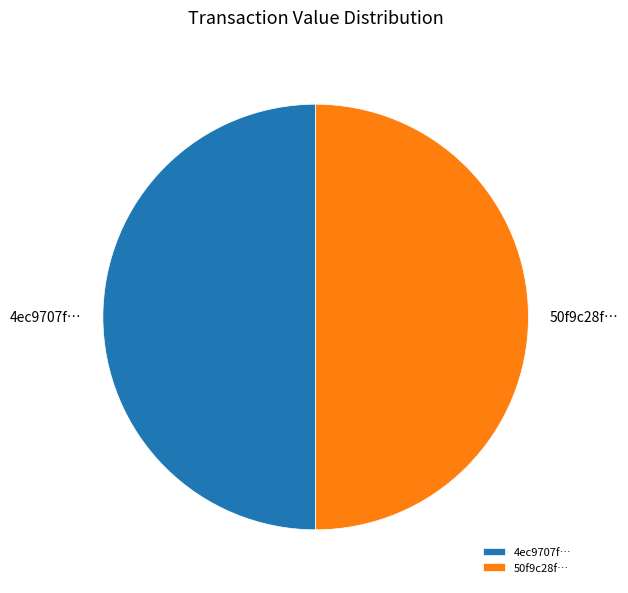

The 50f9c28f… slice represents 50% of the pie. True or false?

True